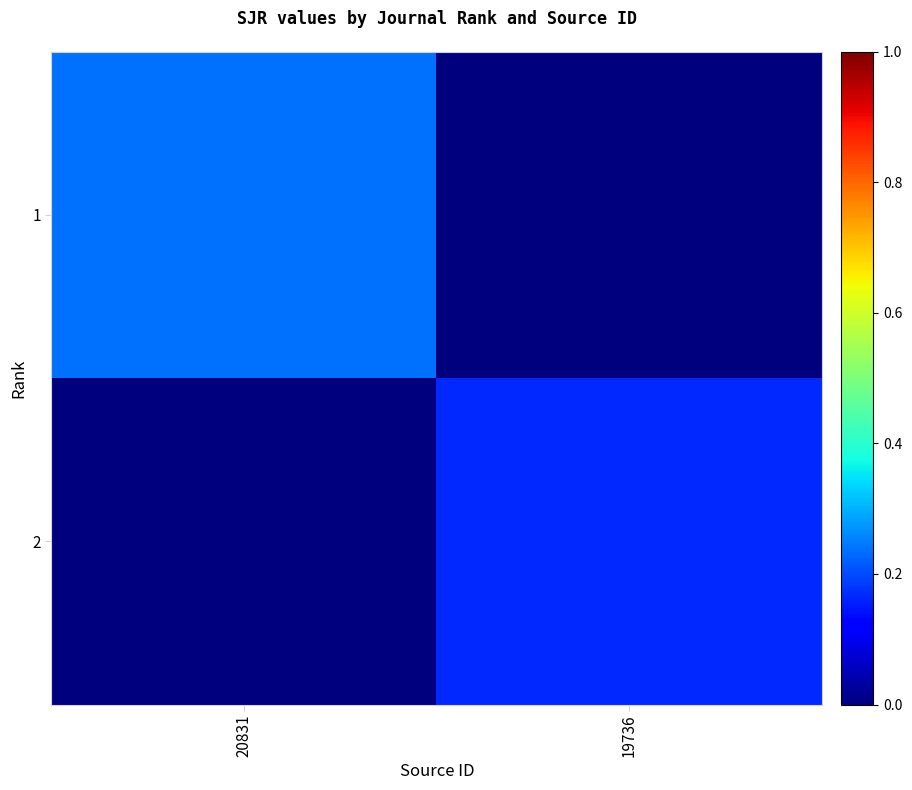

Rank the series by their maximum value, from highest to lowest.

1, 2